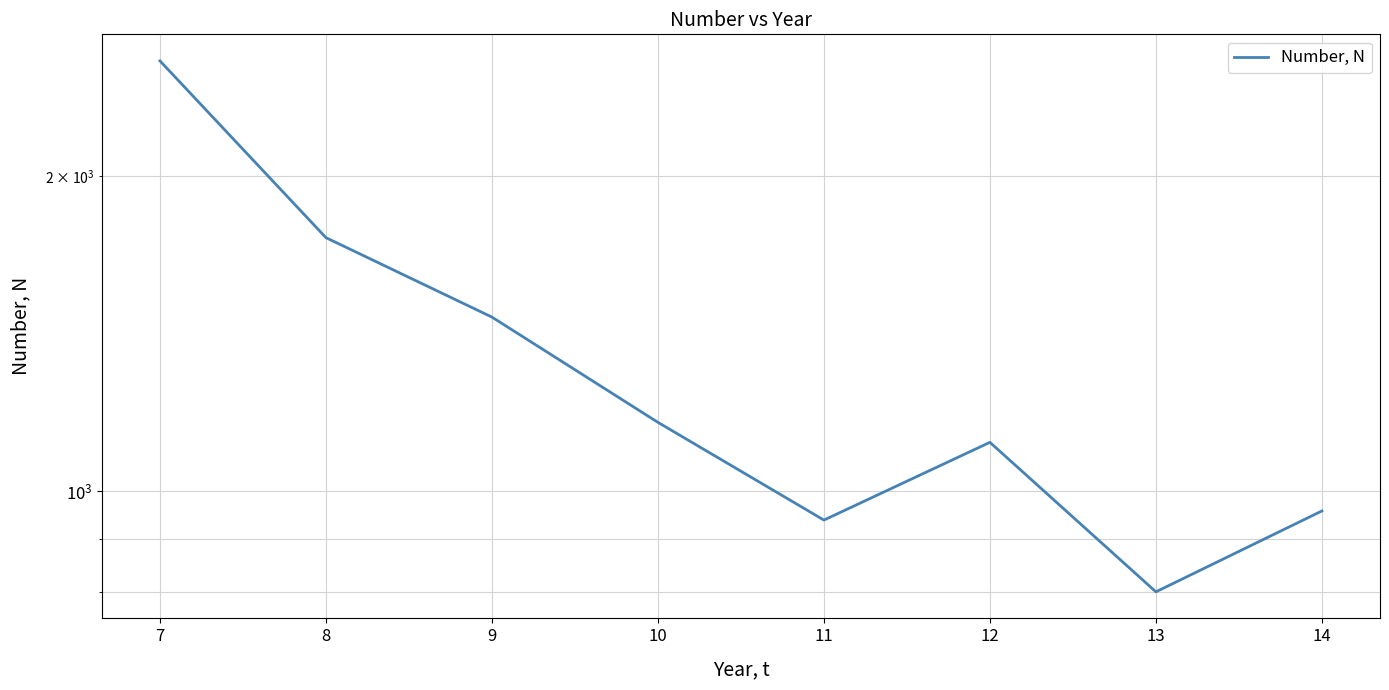

How many lines are shown in the chart?

1